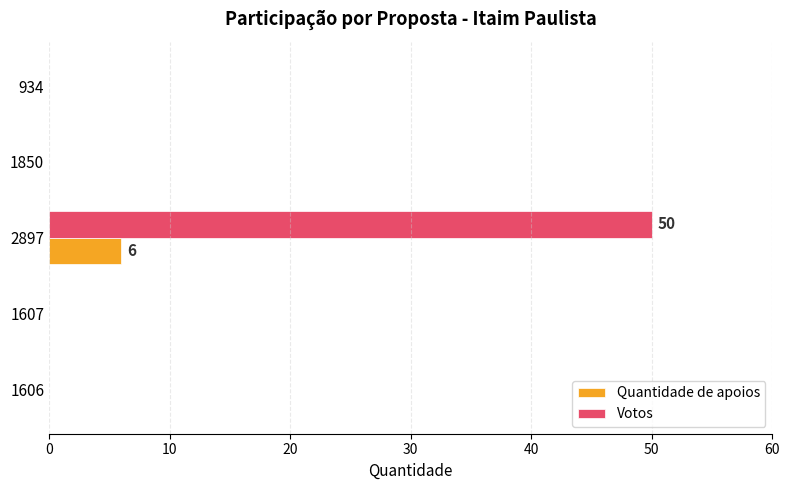

What is the sum of all Quantidade de apoios values?

6